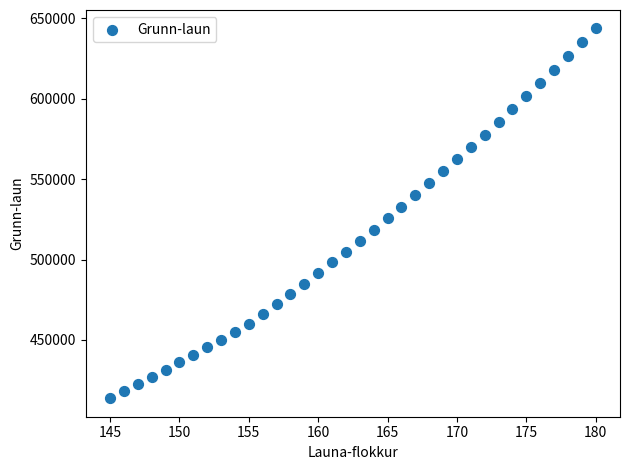

What is the range of X values (max minus min)?

35